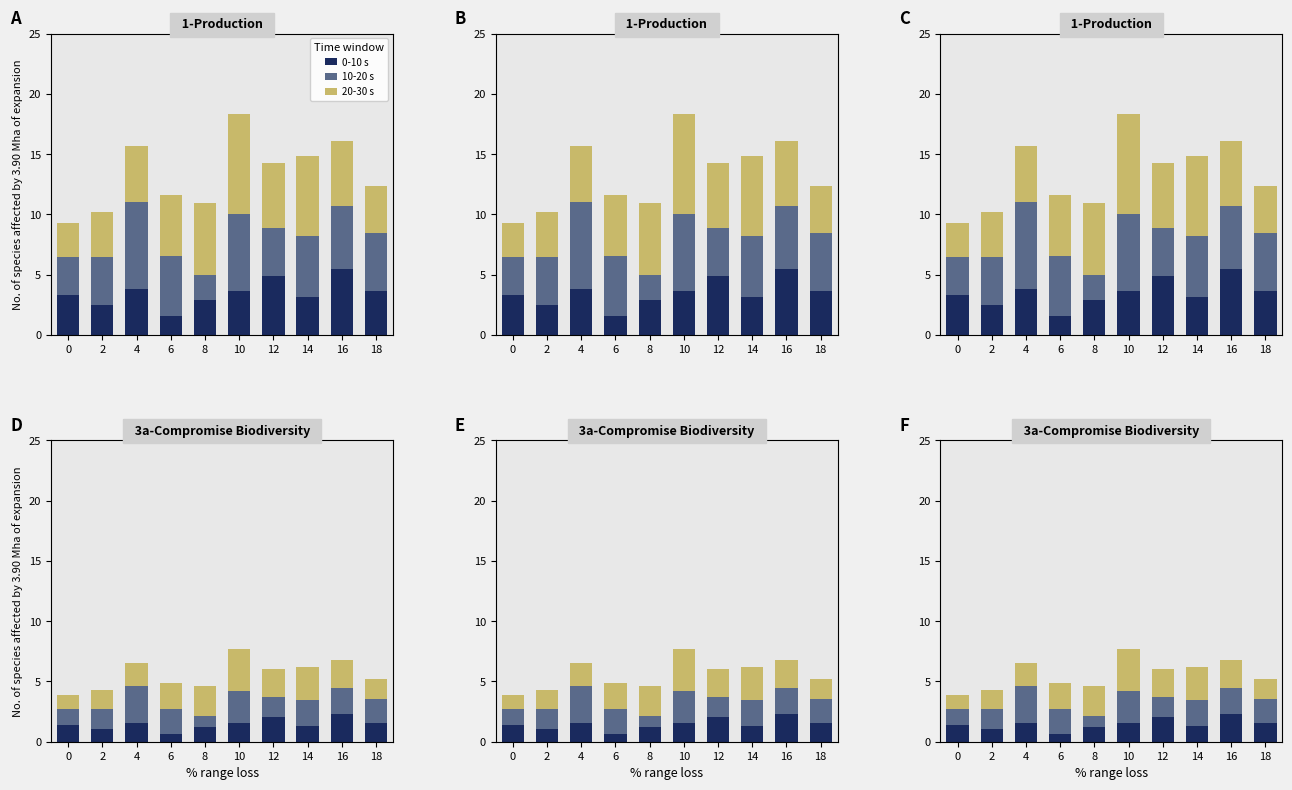

Which category has the lowest value in the 0-10 s series?

6